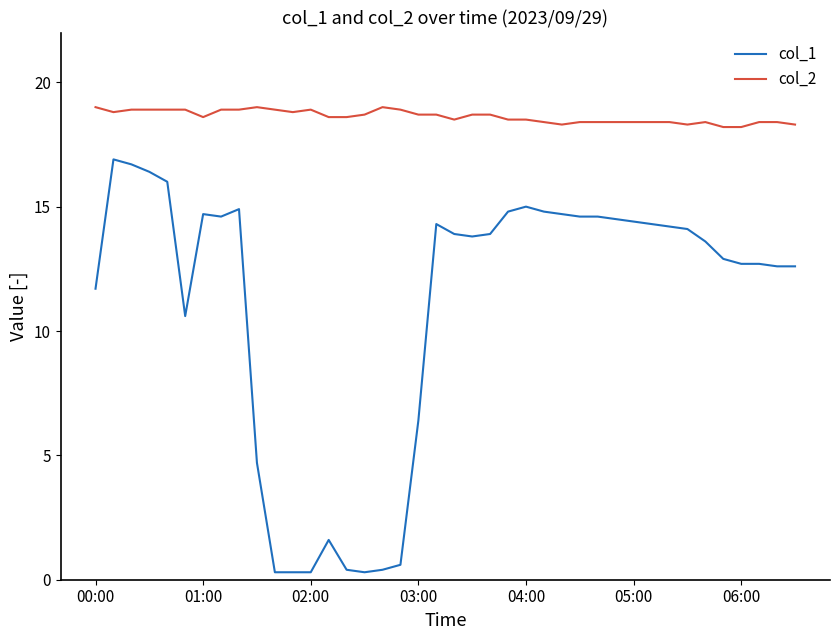

Reading left to right, what are all the values shown in this chart?

col_1: 11.7	16.9	16.7	16.4	16.0	10.6	14.7	14.6	14.9	4.7	0.3	0.3	0.3	1.6	0.4	0.3	0.4	0.6	6.4	14.3	13.9	13.8	13.9	14.8	15.0	14.8	14.7	14.6	14.6	14.5	14.4	14.3	14.2	14.1	13.6	12.9	12.7	12.7	12.6	12.6
col_2: 19.0	18.8	18.9	18.9	18.9	18.9	18.6	18.9	18.9	19.0	18.9	18.8	18.9	18.6	18.6	18.7	19.0	18.9	18.7	18.7	18.5	18.7	18.7	18.5	18.5	18.4	18.3	18.4	18.4	18.4	18.4	18.4	18.4	18.3	18.4	18.2	18.2	18.4	18.4	18.3